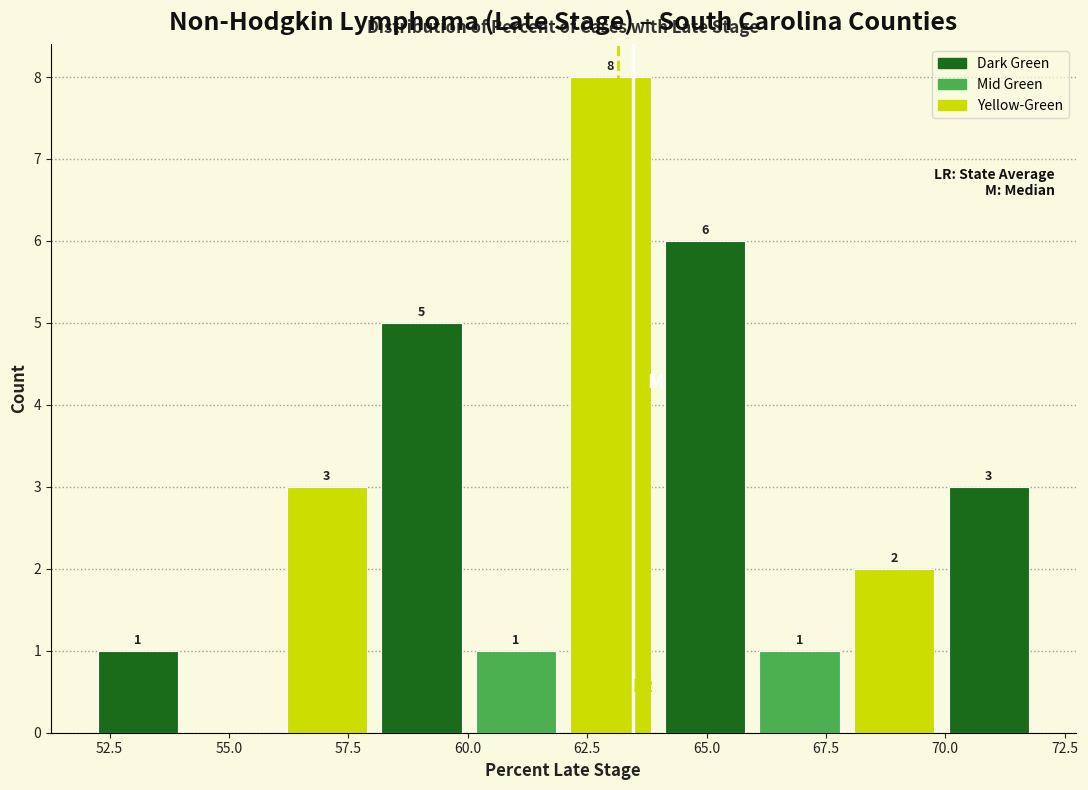

Read against the x-axis, roughly where is the centre of the tallest bar?

63.0